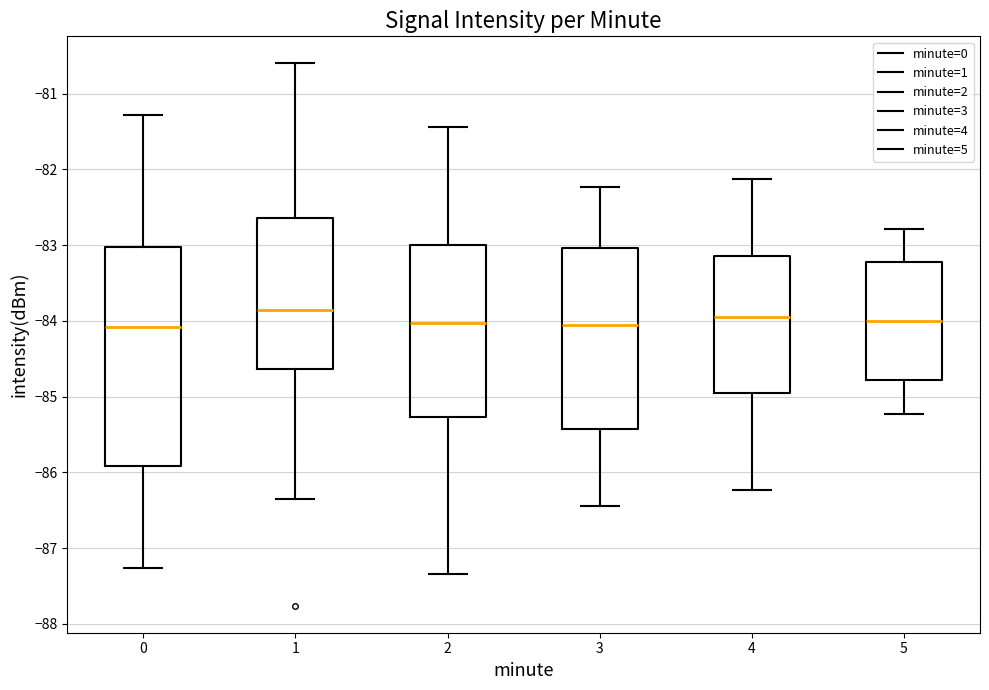

Comparing the boxes themselves (not the whiskers), which one is the tallest?

0